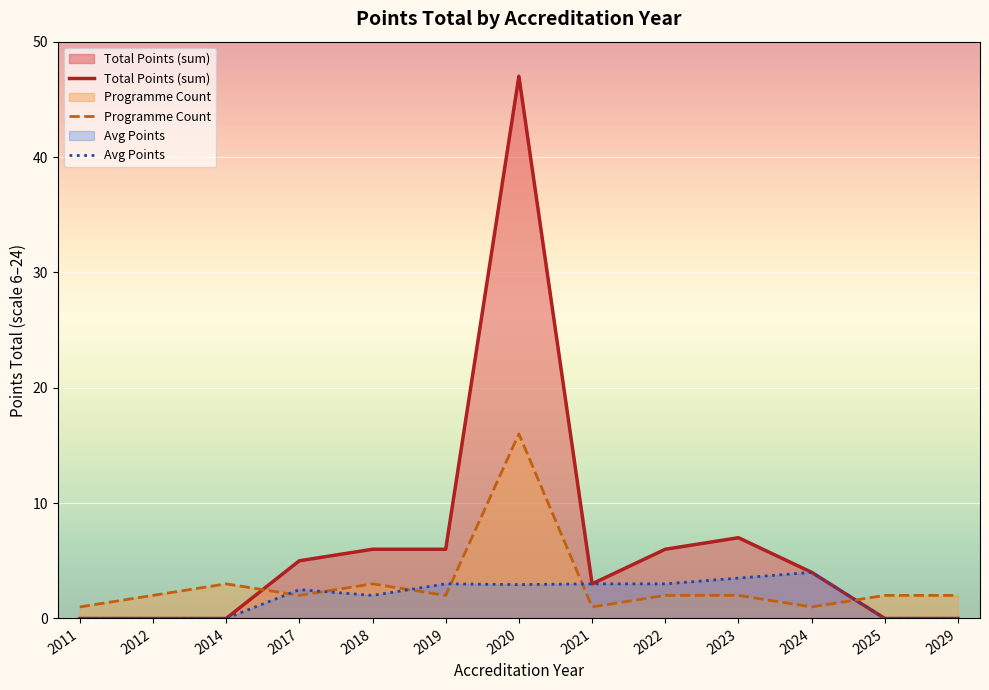

Does the chart display data point markers on the line(s)?

No